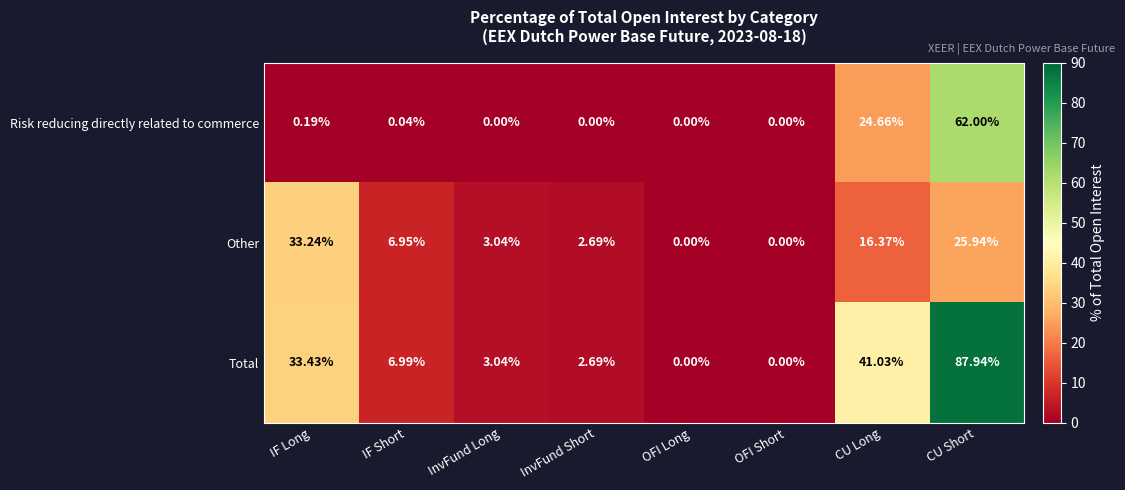

Which series has the largest total across all categories?

Total